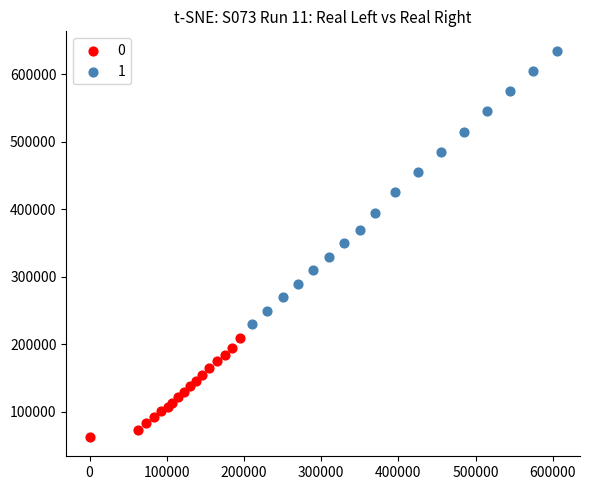

What are all the series names shown in the legend?

0, 1